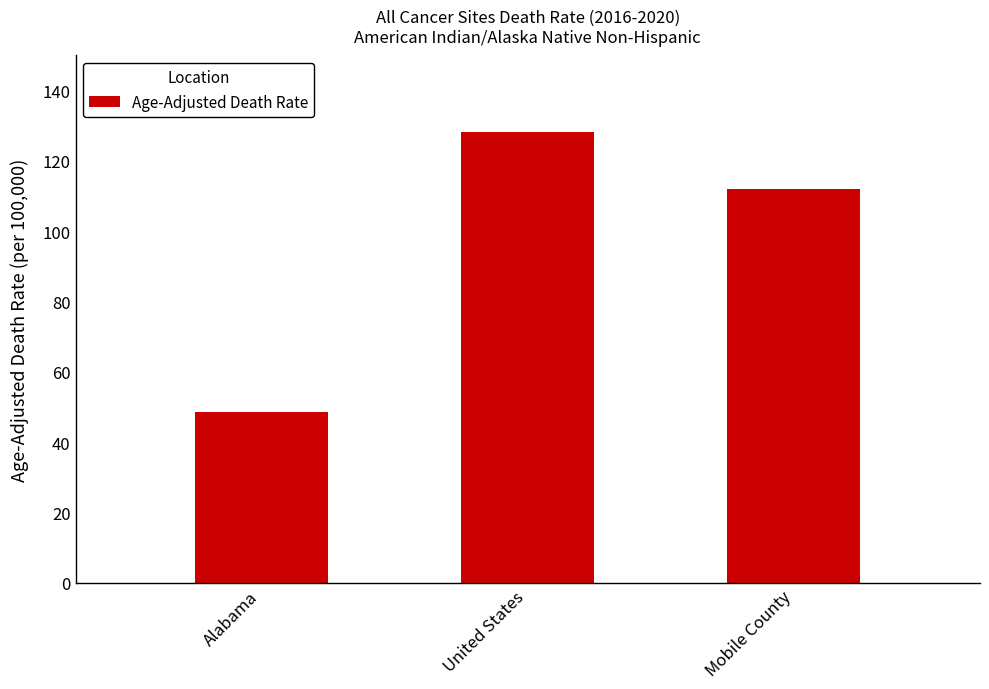

Reading left to right, what are all the values shown in this chart?

48.5	128.2	111.9